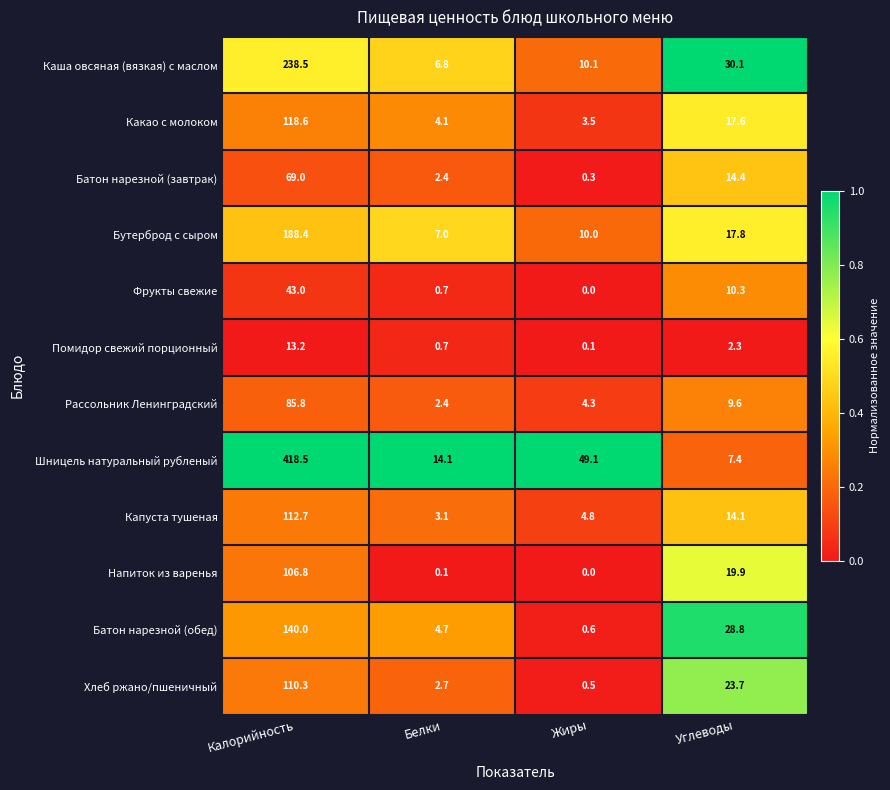

What is the average value of the Рассольник Ленинградский series?

25.5